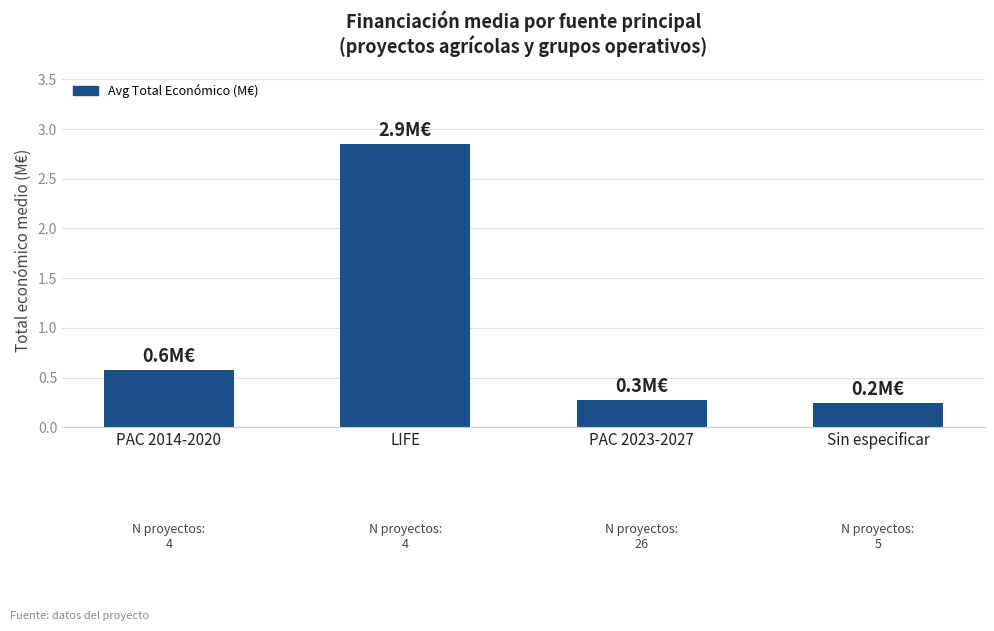

List the labels in order of value, largest first.

LIFE, PAC 2014-2020, PAC 2023-2027, Sin especificar